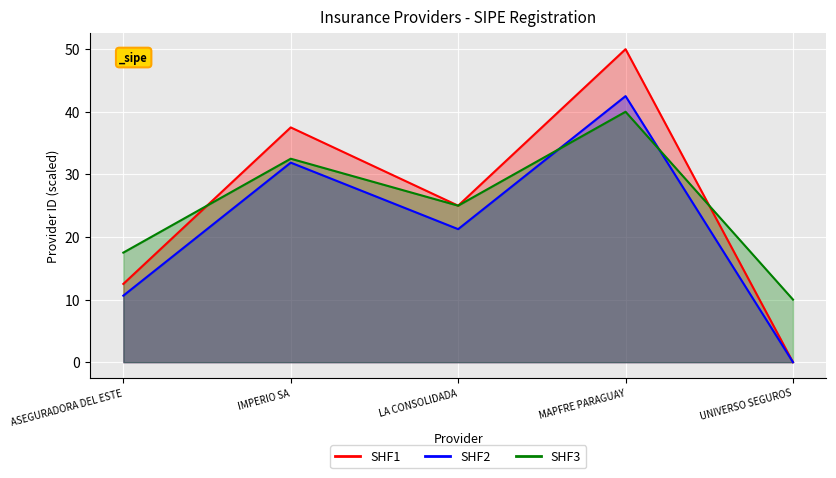

Reading right to left, extract all data points from this chart.

SHF1: UNIVERSO SEGUROS=0.0	MAPFRE PARAGUAY=50.0	LA CONSOLIDADA=25.0	IMPERIO SA=37.5	ASEGURADORA DEL ESTE=12.5
SHF2: UNIVERSO SEGUROS=0.0	MAPFRE PARAGUAY=42.5	LA CONSOLIDADA=21.2	IMPERIO SA=31.9	ASEGURADORA DEL ESTE=10.6